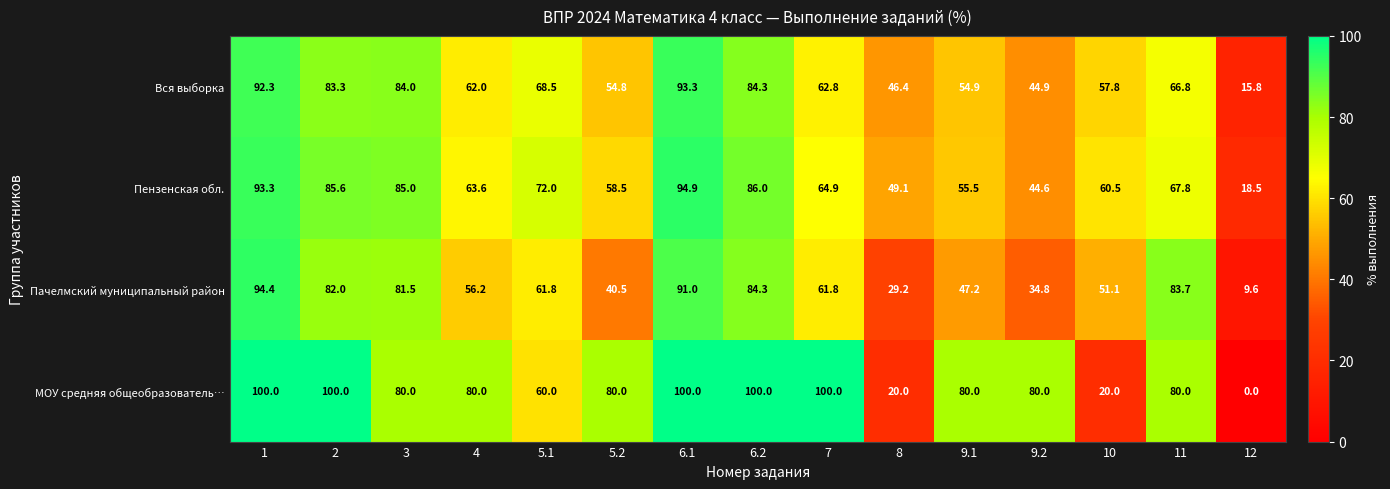

Rank the series by their maximum value, from highest to lowest.

МОУ cредняя общеобразователь…, Пензенская обл., Пачелмский муниципальный район, Вся выборка